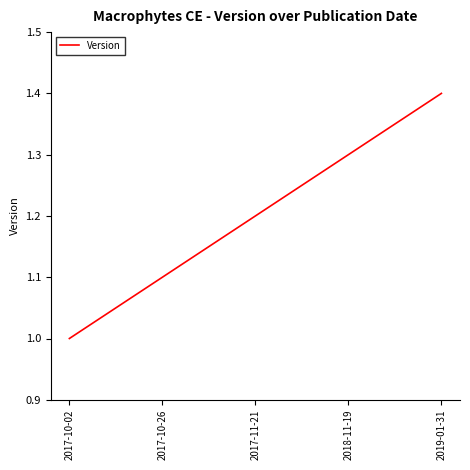

Which label corresponds to the largest value in the chart?

2019-01-31